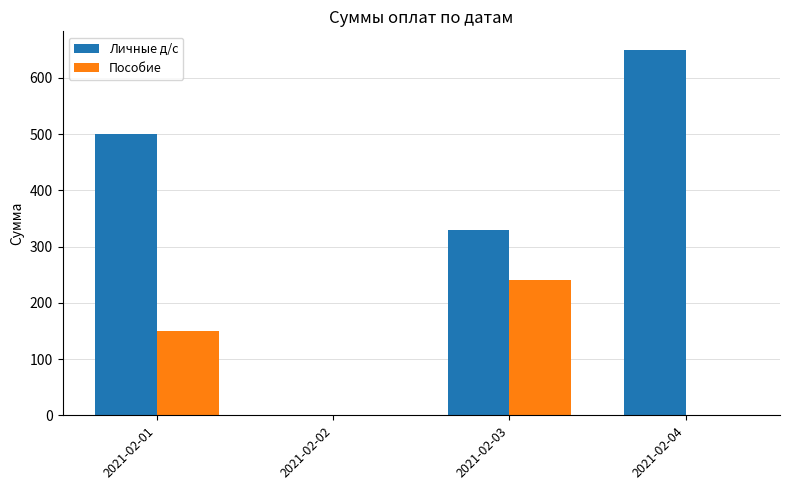

Reading left to right, transcribe all the data shown in this chart.

Личные д/с: 2021-02-01=500	2021-02-02=0	2021-02-03=330	2021-02-04=650
Пособие: 2021-02-01=150	2021-02-02=0	2021-02-03=240	2021-02-04=0